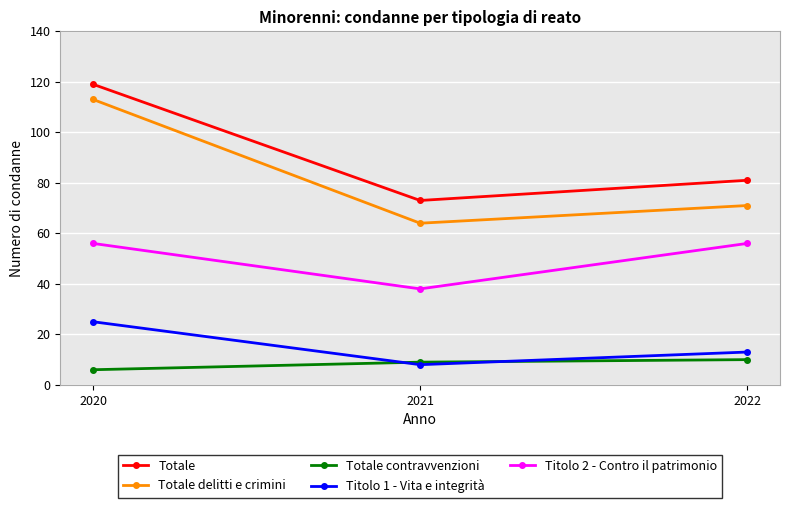

How many lines are shown in the chart?

5